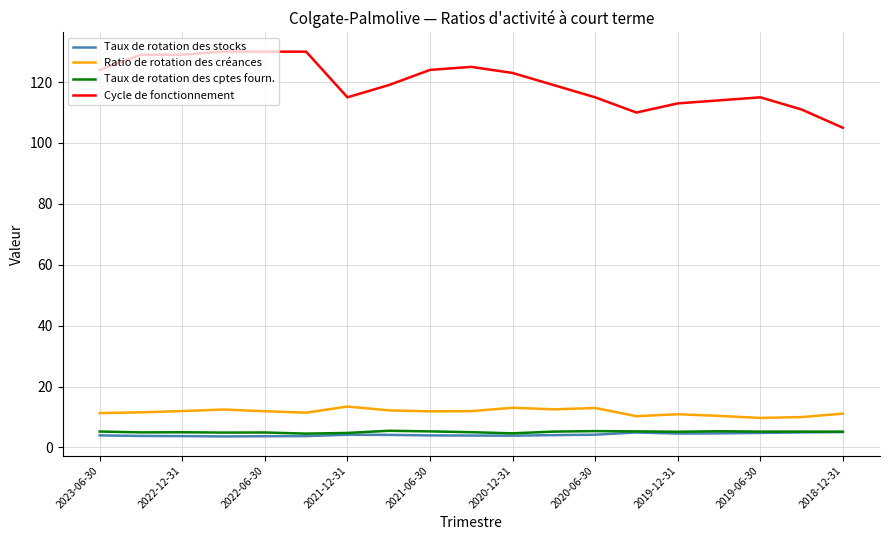

What is the highest value of the Cycle de fonctionnement series?

130.0